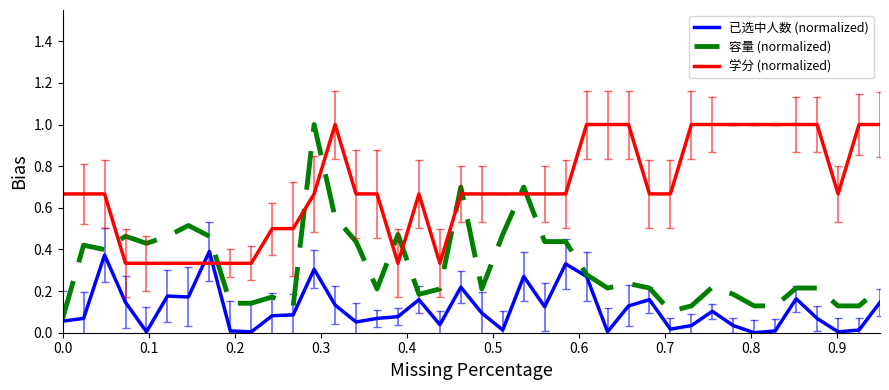

Which series ends up on top after the final intersection of 容量 (normalized) and 学分 (normalized)?

学分 (normalized)